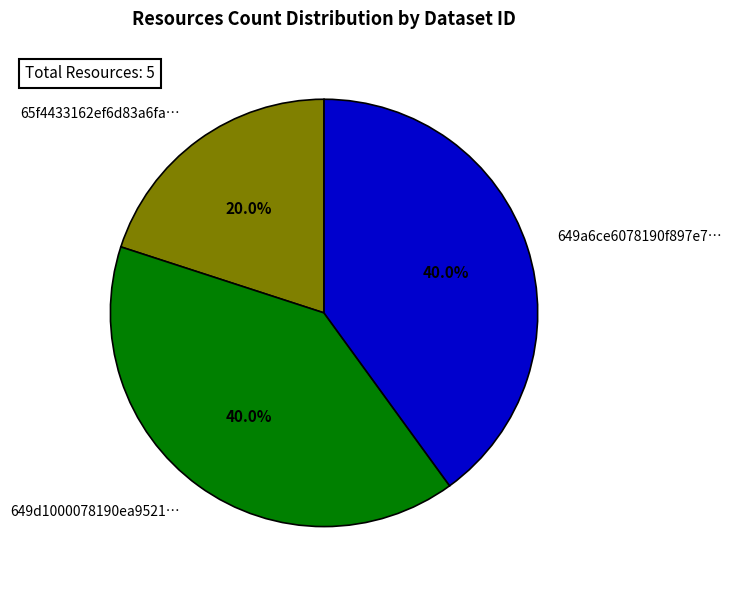

Is 649a6ce6078190f897e7… the majority of the pie?

No